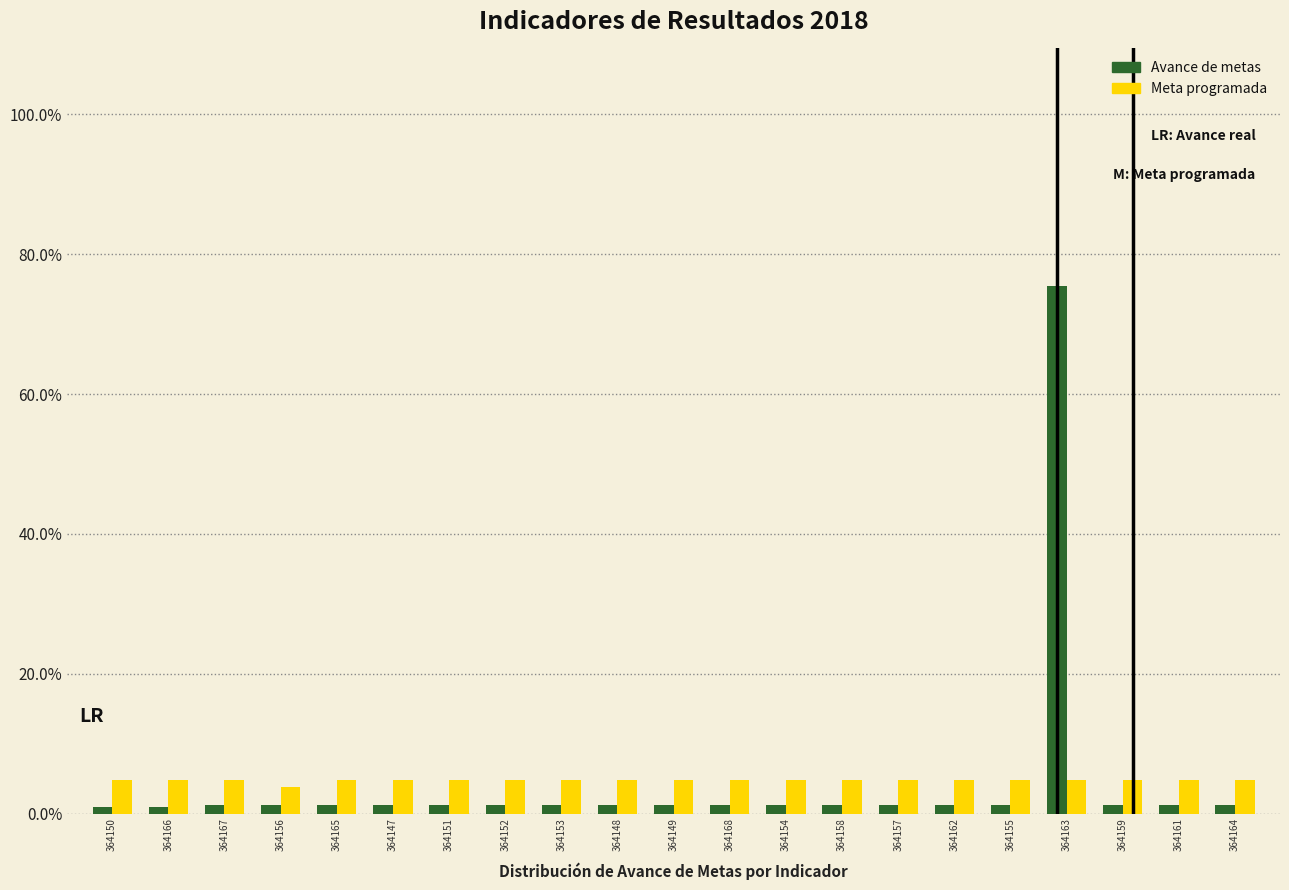

What is the maximum value for Avance de metas?

75.5